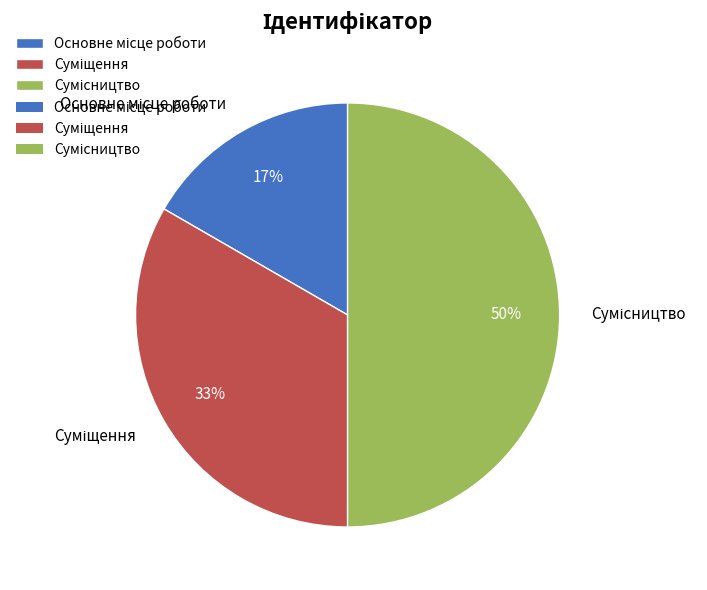

Count the number of slices in the pie.

3